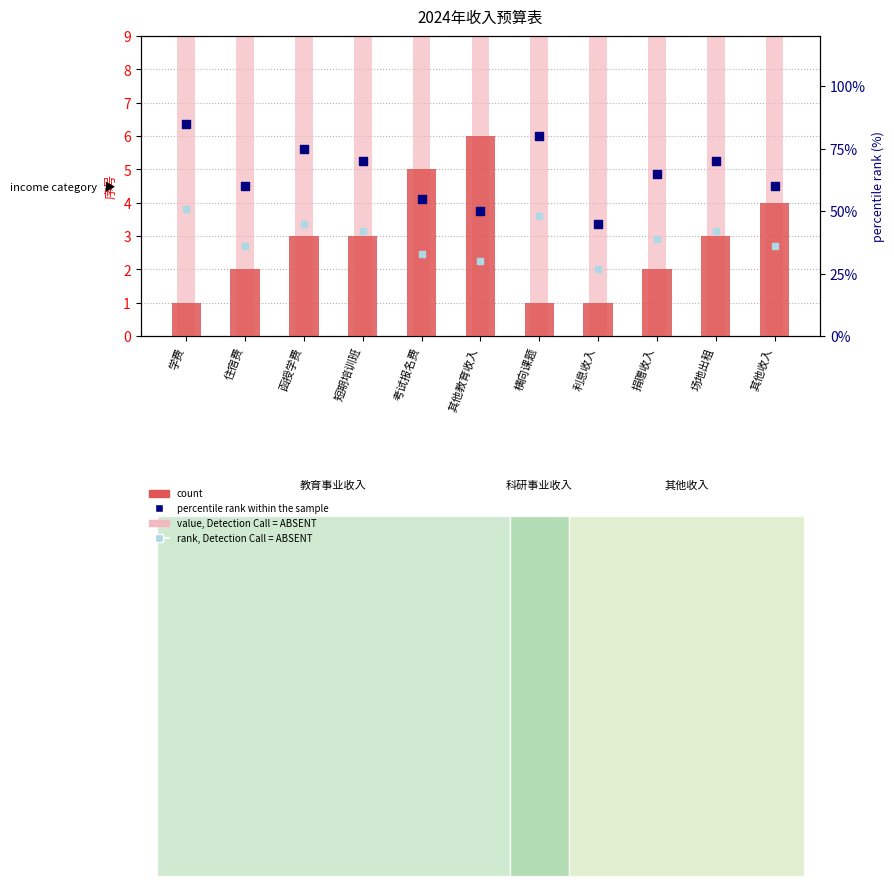

Which series reaches the maximum Y coordinate?

value, Detection Call = ABSENT